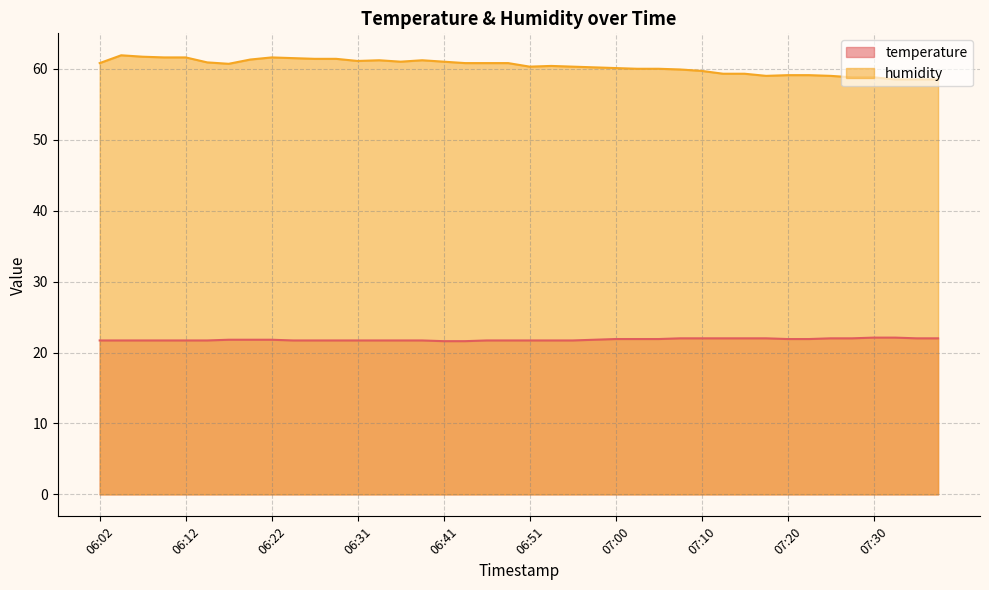

What is the difference between the second highest and second lowest values in the humidity series?

3.2